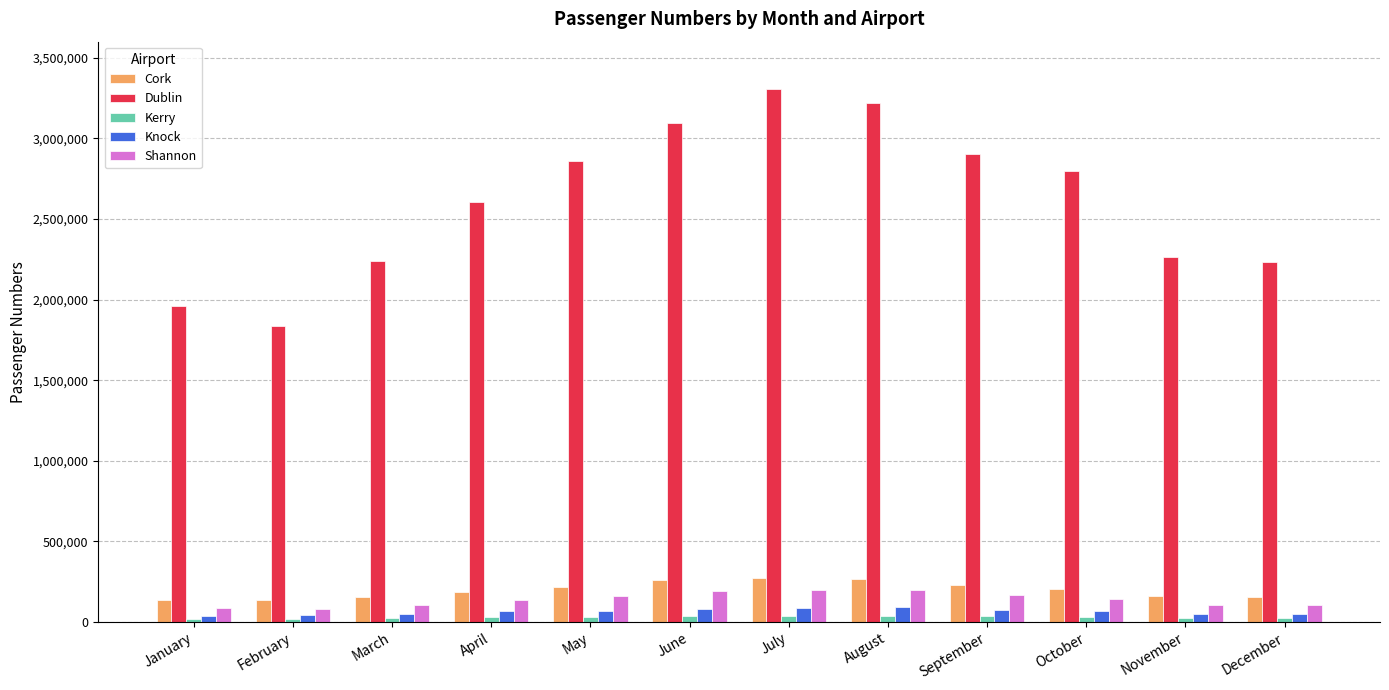

How many categories are shown in the chart?

12